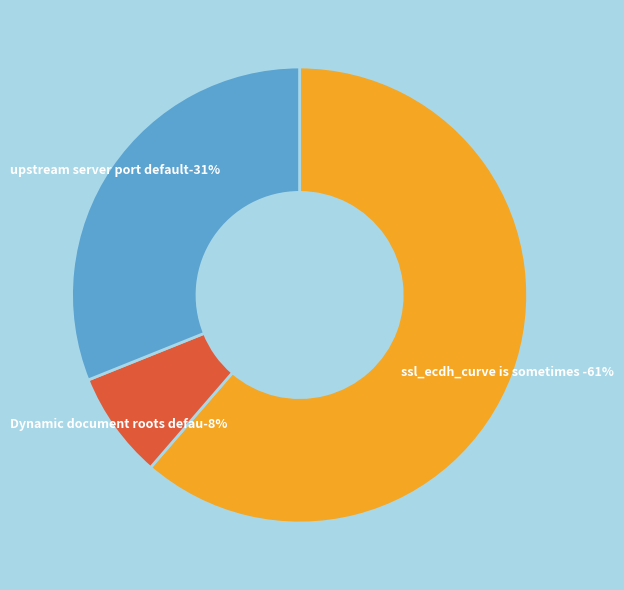

What is the majority slice?

ssl_ecdh_curve is sometimes ignored